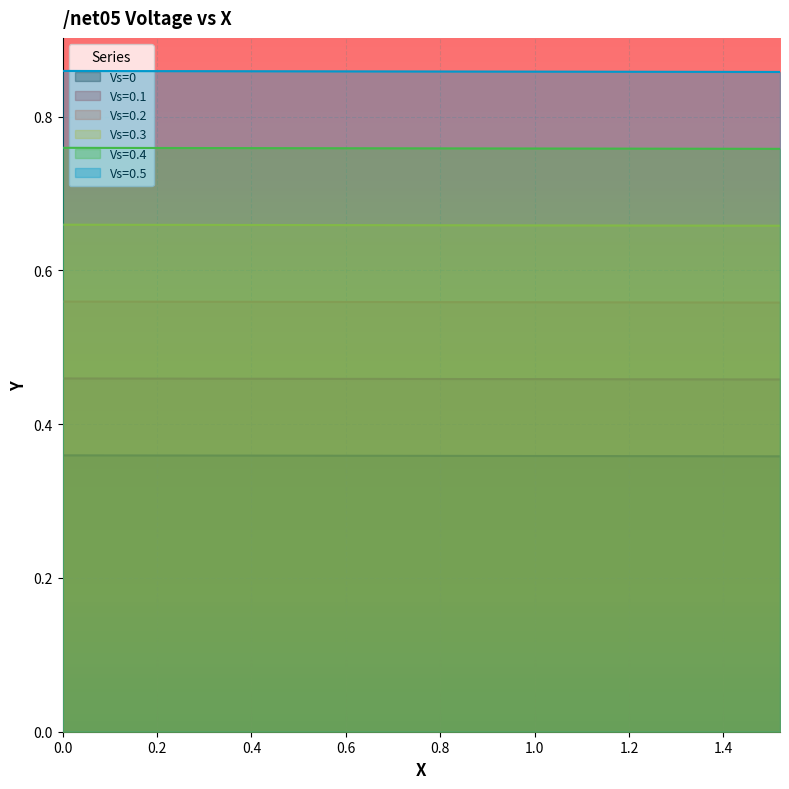

Which series has the largest total across all categories?

Vs=0.5